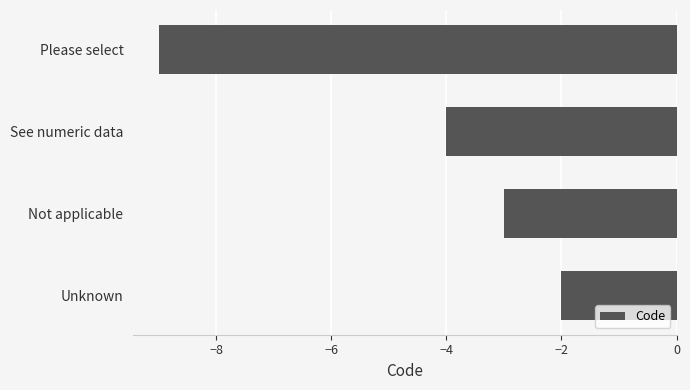

What is the greatest value displayed?

-2